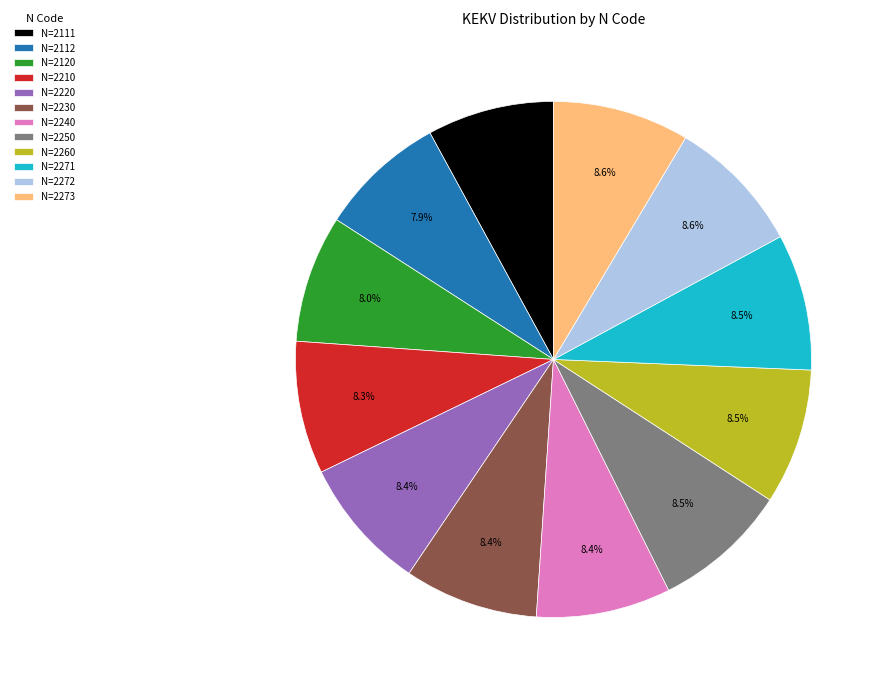

Is the sum of N=2250 and N=2210 greater than half?

No